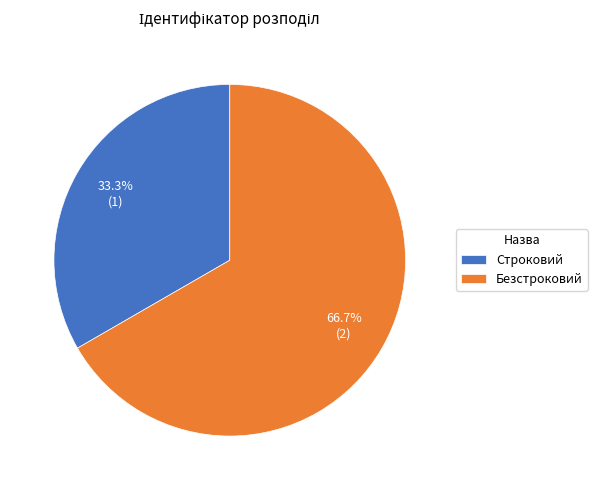

Which category accounts for the majority?

Безстроковий